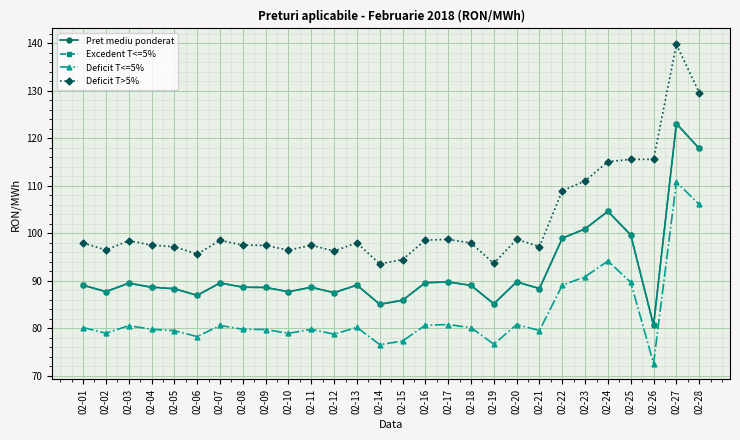

What is the value of the Excedent T<=5% point at the 21st from the left?

88.3